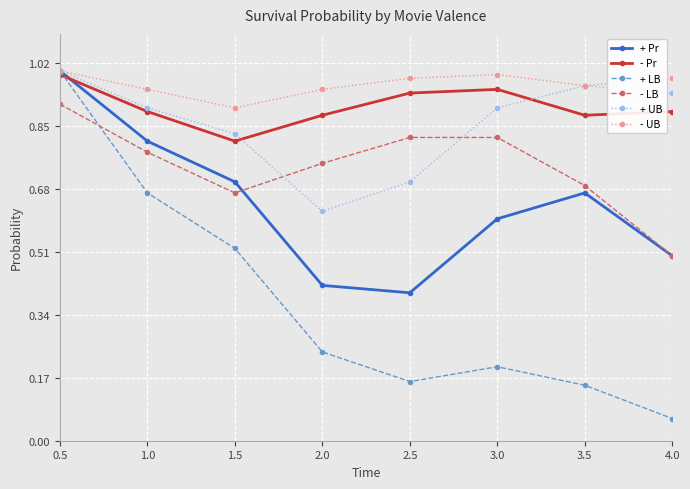

Which series changed the most between 0.5 and 3.5?

+ LB